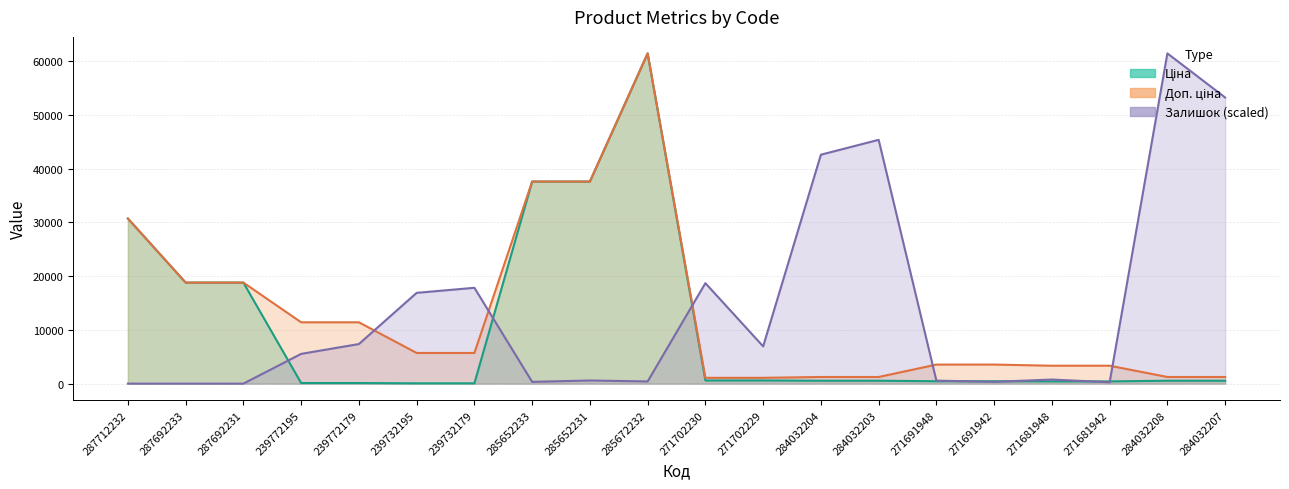

Rank the series by their maximum value, from lowest to highest.

Ціна, Доп. ціна, Залишок